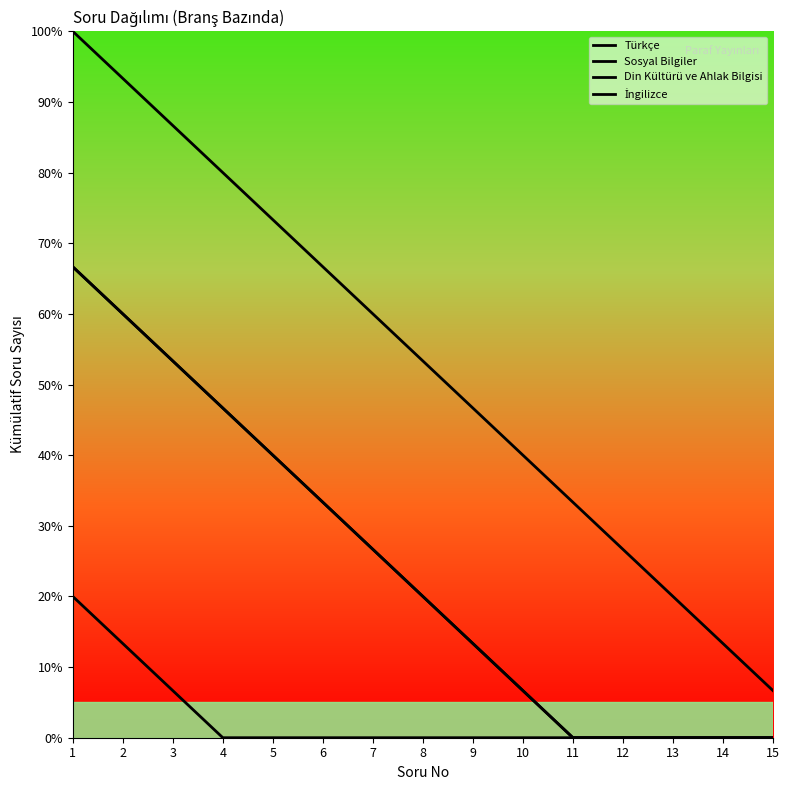

Reading left to right, what are all the values shown in this chart?

Türkçe: 100.0	93.3	86.7	80.0	73.3	66.7	60.0	53.3	46.7	40.0	33.3	26.7	20.0	13.3	6.7
Sosyal Bilgiler: 66.7	60.0	53.3	46.7	40.0	33.3	26.7	20.0	13.3	6.7	0.0	0.0	0.0	0.0	0.0
Din Kültürü ve Ahlak Bilgisi: 66.7	60.0	53.3	46.7	40.0	33.3	26.7	20.0	13.3	6.7	0.0	0.0	0.0	0.0	0.0
İngilizce: 20.0	13.3	6.7	0.0	0.0	0.0	0.0	0.0	0.0	0.0	0.0	0.0	0.0	0.0	0.0